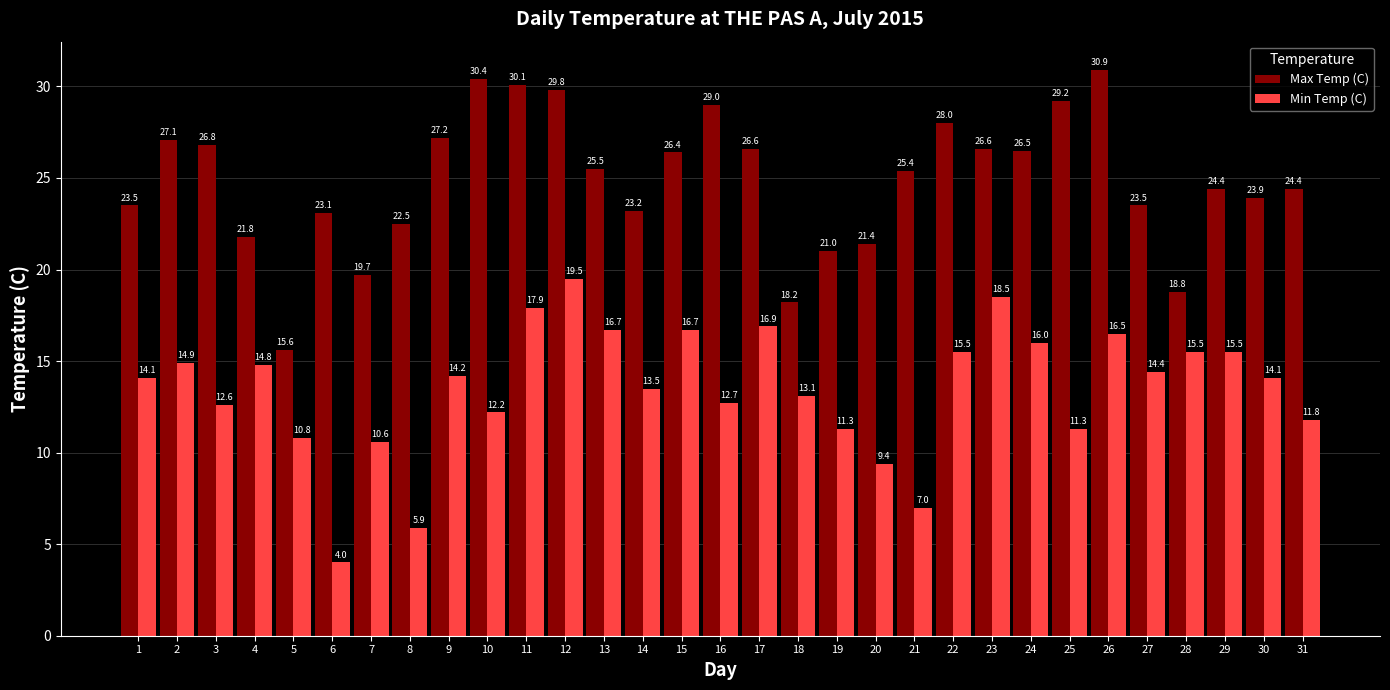

Which category has the lowest value in the Max Temp (C) series?

5